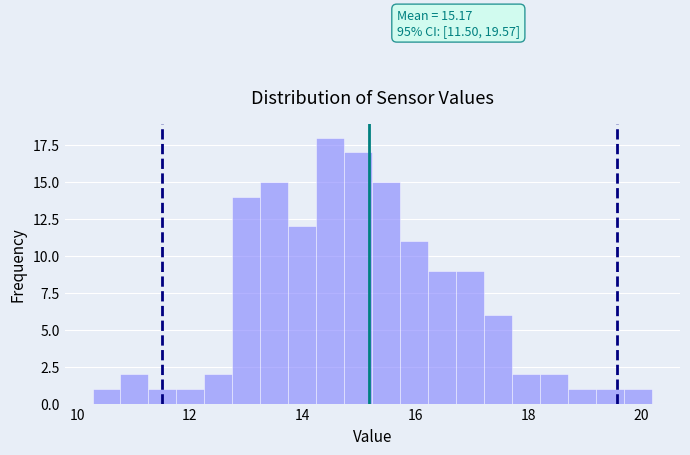

Around what value on the x-axis is the tallest bar? Give the approximate position of its centre, as read against the axis.

14.4